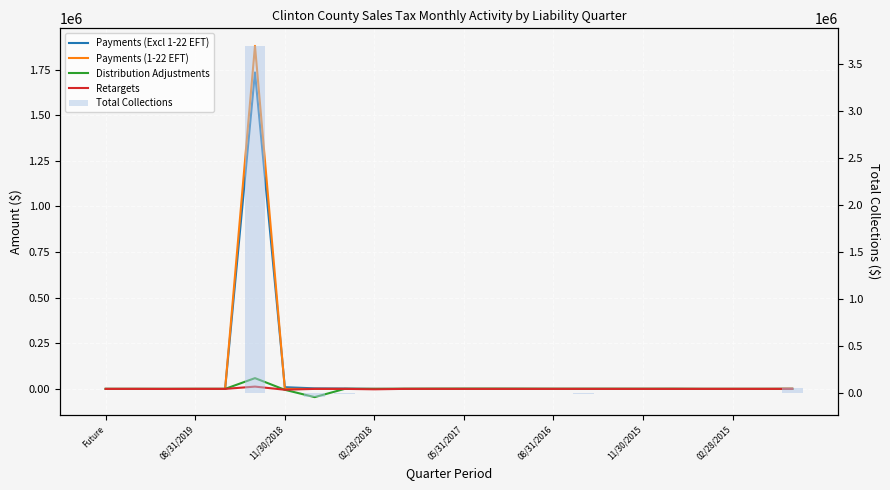

At how many categories does at least one series exceed 1632981?

1